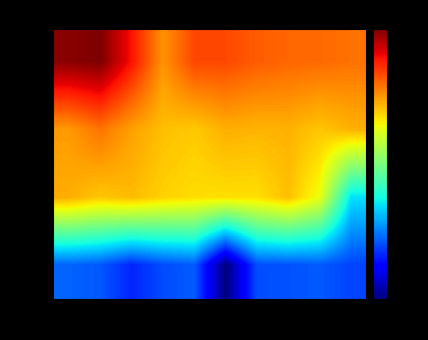

At which category is the sum across all series the highest?

-68